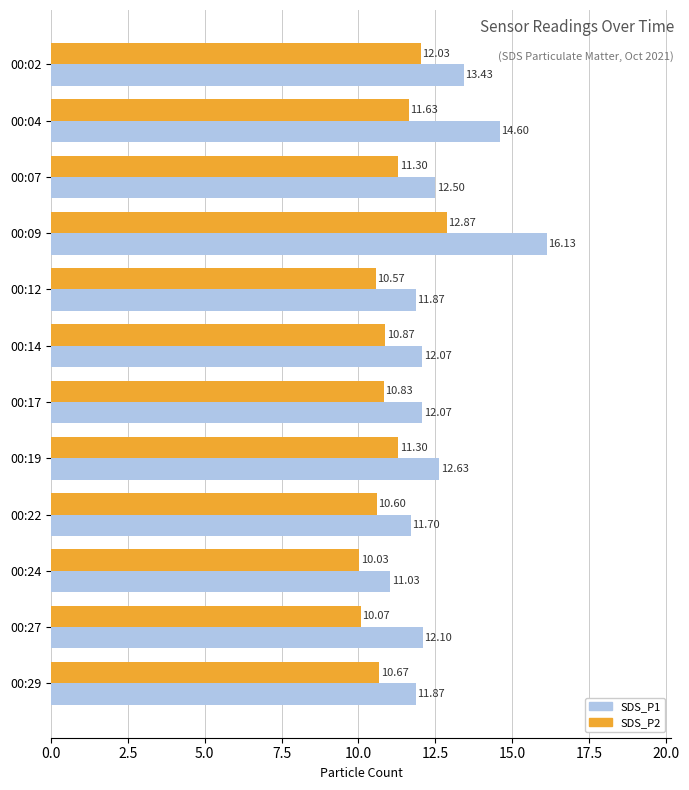

At 00:22, list the series in order from smallest to largest.

SDS_P2, SDS_P1